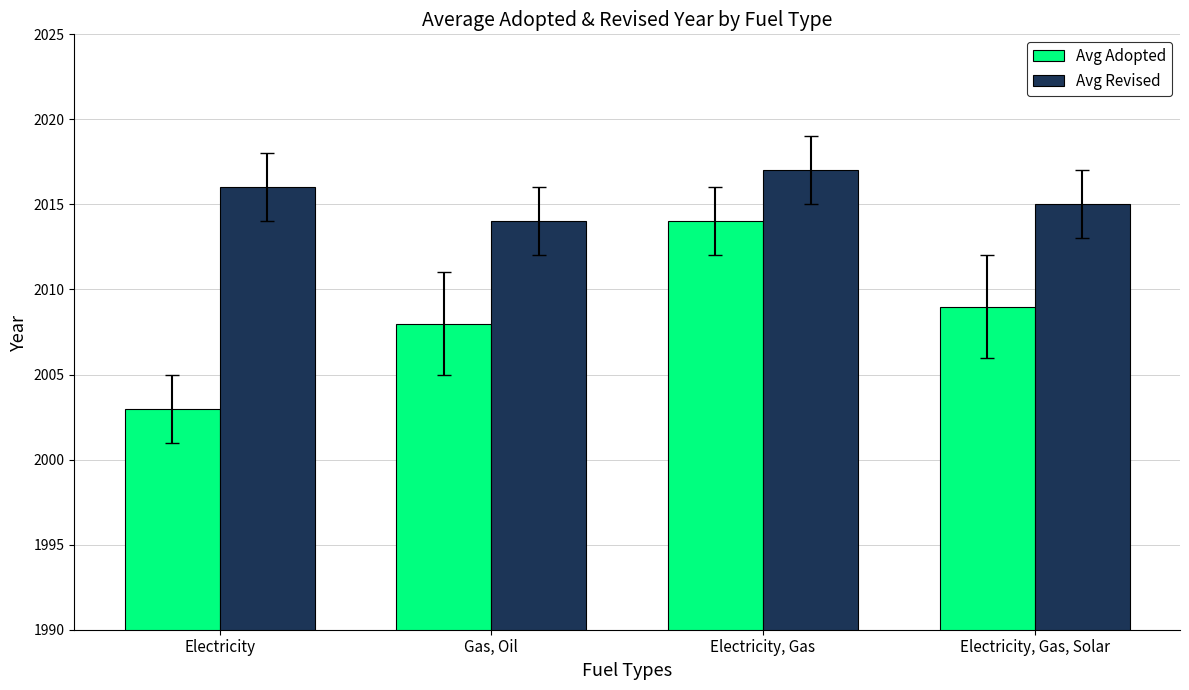

What is the sum of all Avg Adopted values?

8034